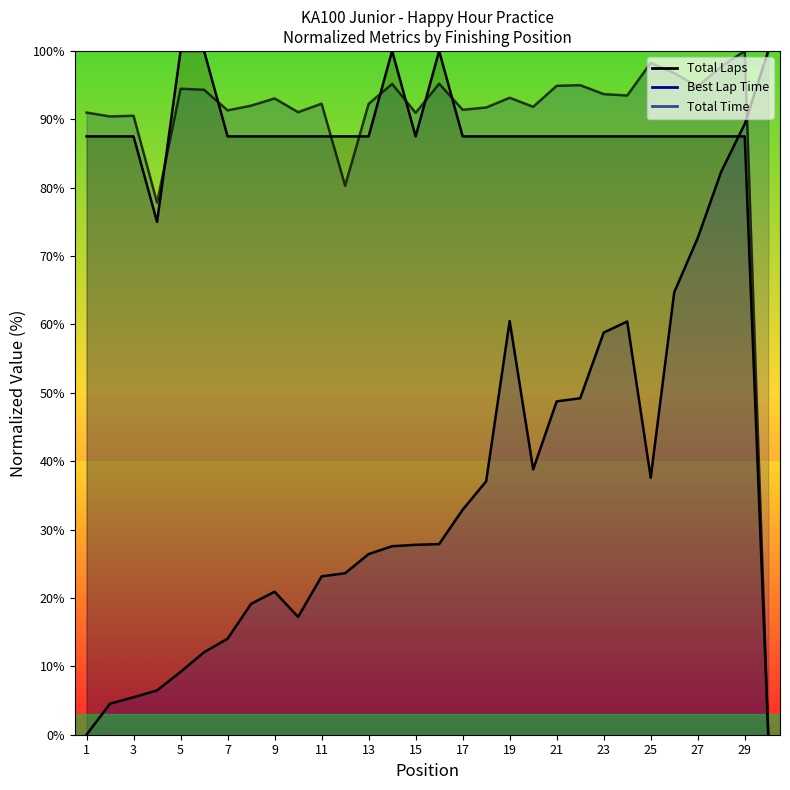

Does the chart have visible grid lines?

No